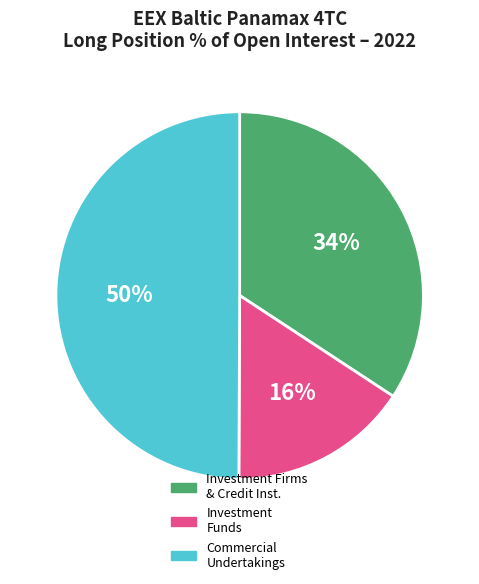

To the nearest percent, what is the average slice percentage?

33%